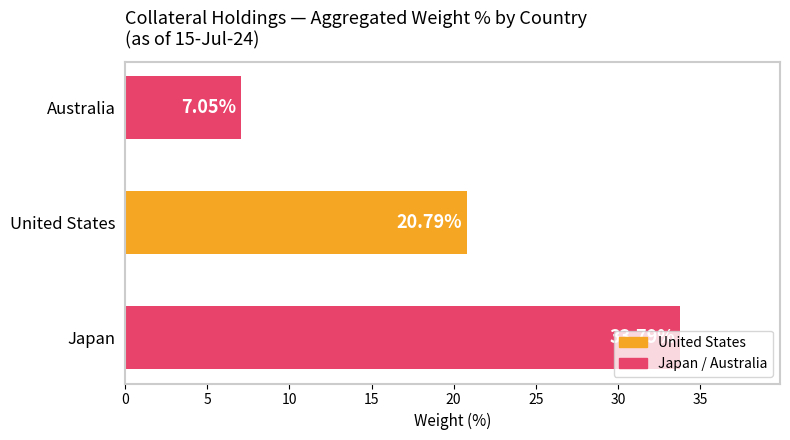

What is the sum of the values at Australia and Japan?

40.8